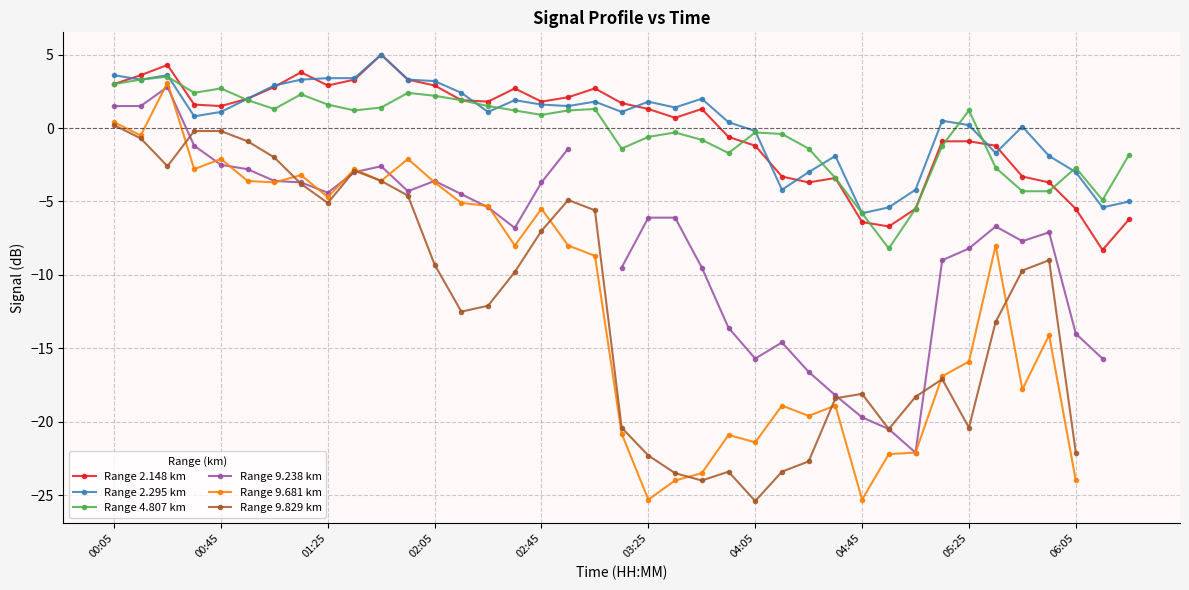

What is the value of the Range 4.807 km point at the 24th from the left?

-1.7